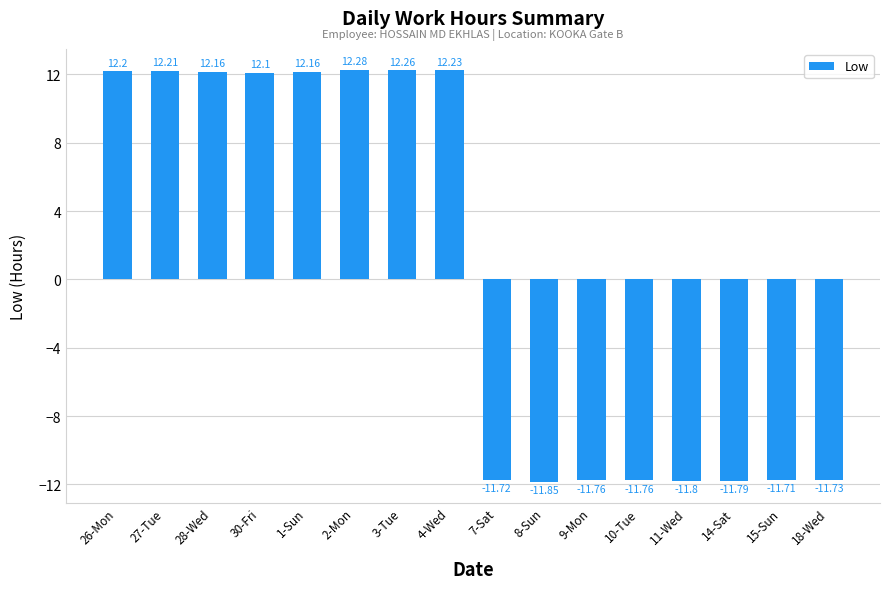

True or false: the data shows -11.7 at 7-Sat.

True